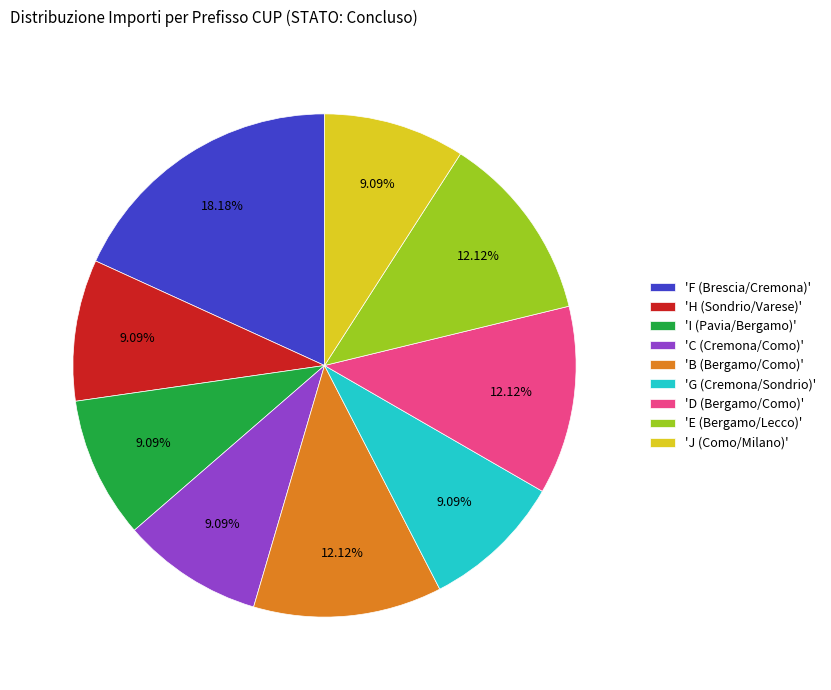

To the nearest percent, what is the average slice percentage?

11%